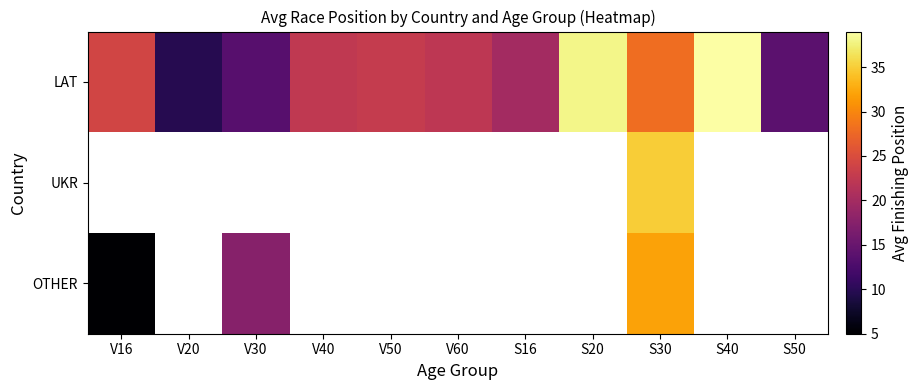

What is the approximate value of UKR at S30?

35.0